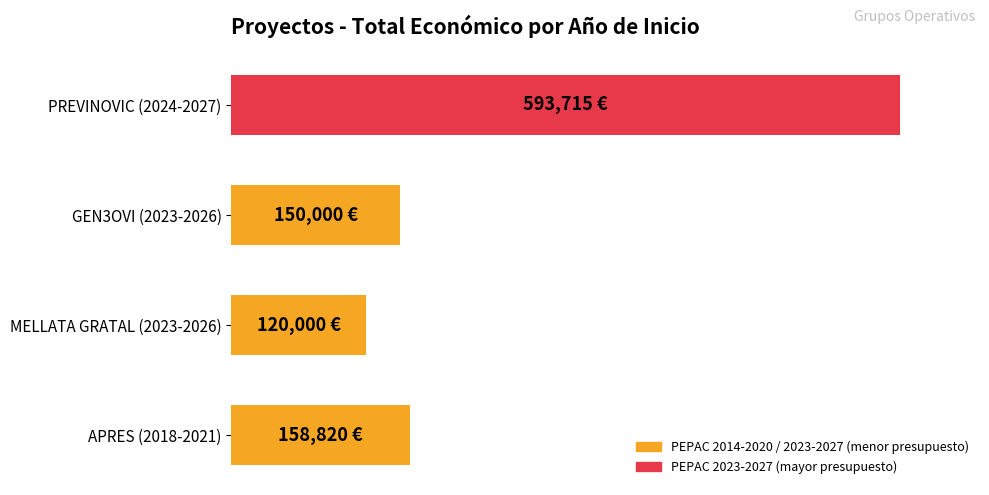

Does the chart contain any negative values?

No